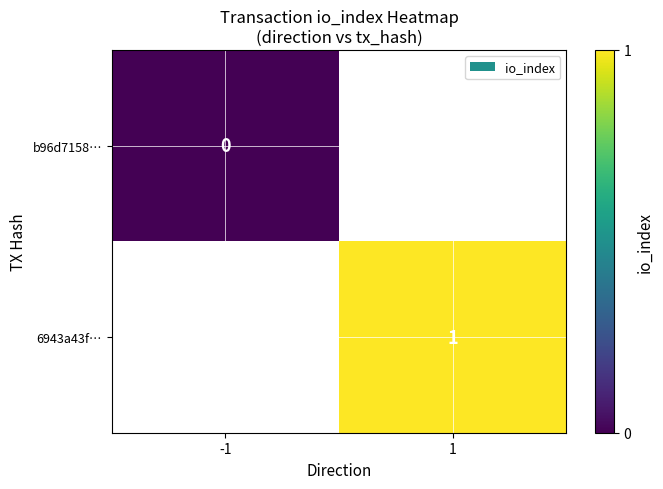

How many values in 6943a43f… are above zero?

1